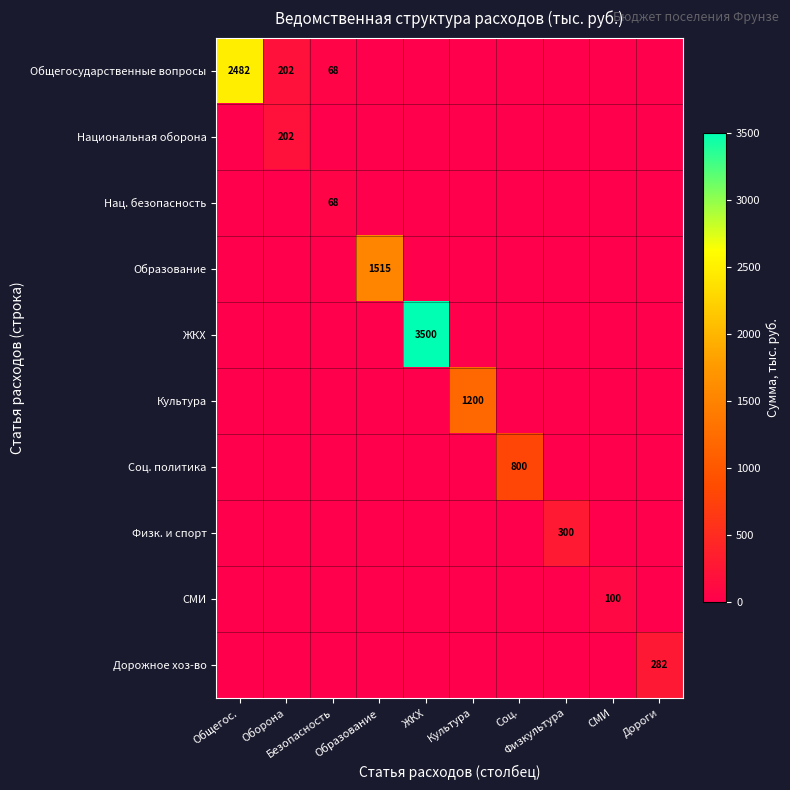

What is the sum of all Дорожное хоз-во values?

282.0